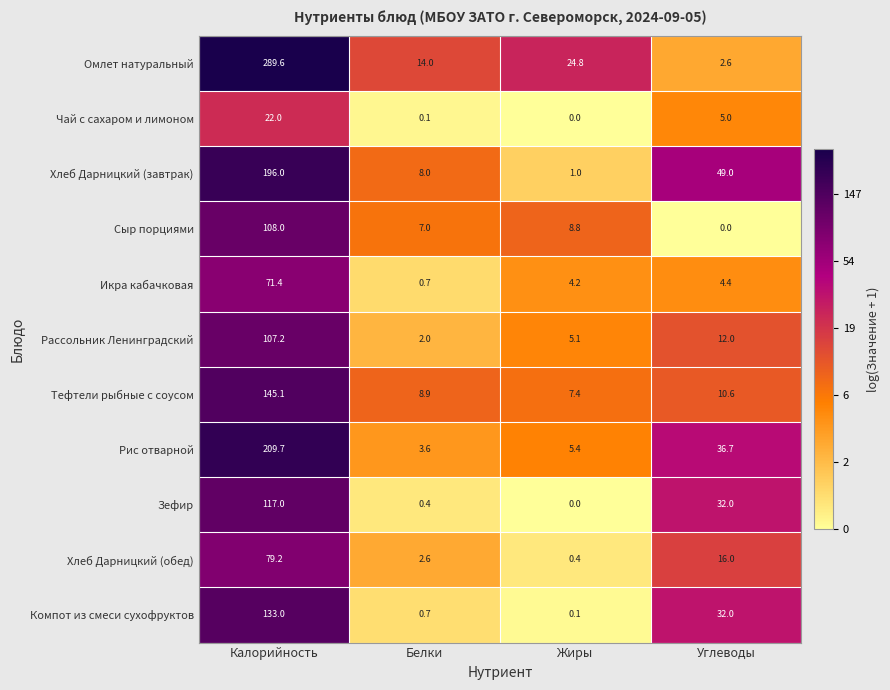

What is the spread (max minus min) of values at Белки?

13.9